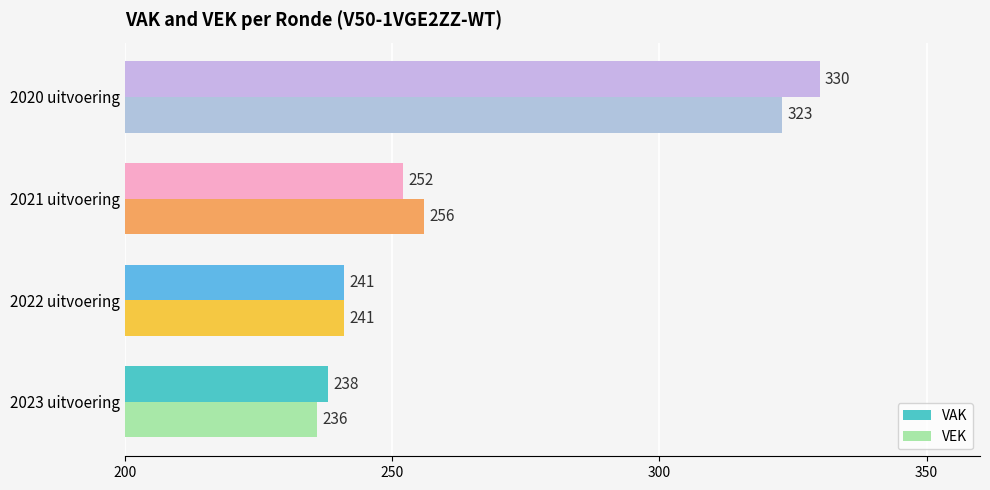

What is the minimum value shown in the chart?

236